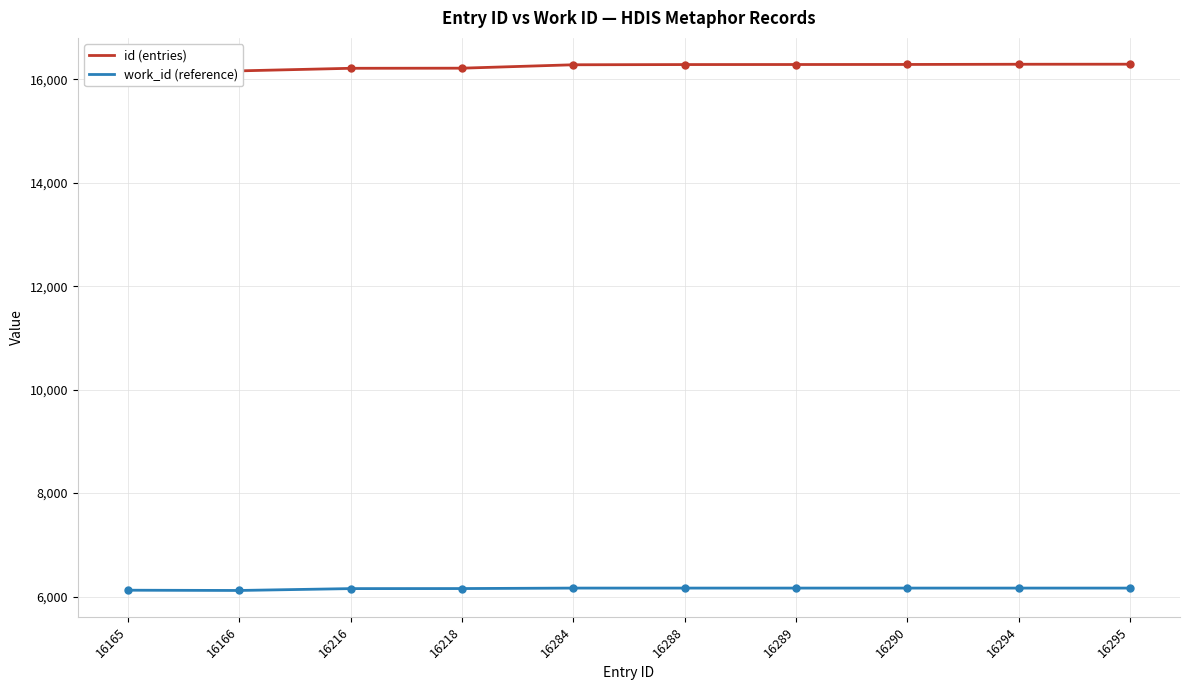

What is the value of the id (entries) point at the 6th from the left?

16288